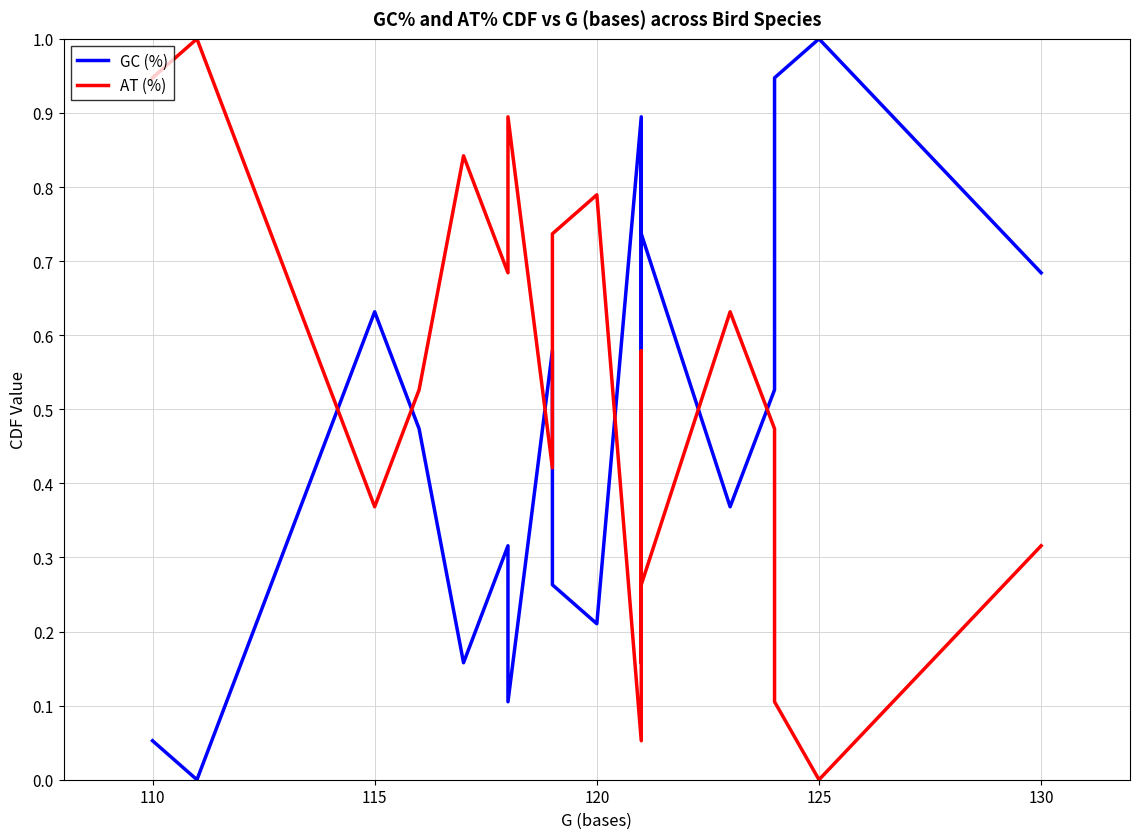

How many lines are shown in the chart?

2